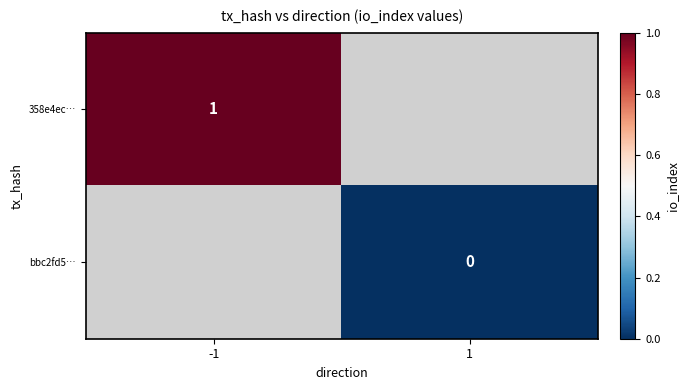

The value of 358e4ec… at -1 is 2. True or false?

False